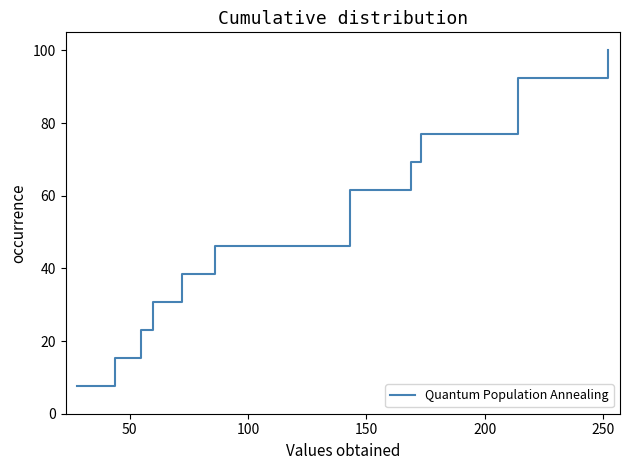

What is the value of the 7th point from the left?

53.8